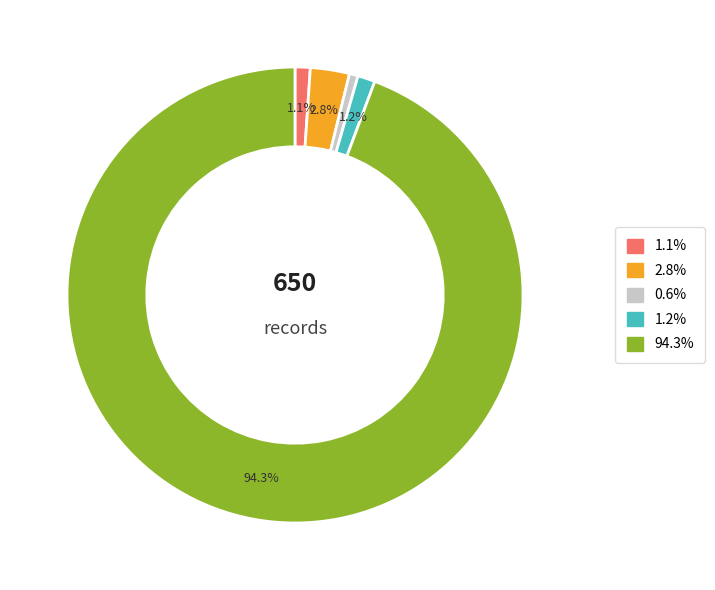

Does any single category account for the majority?

Yes